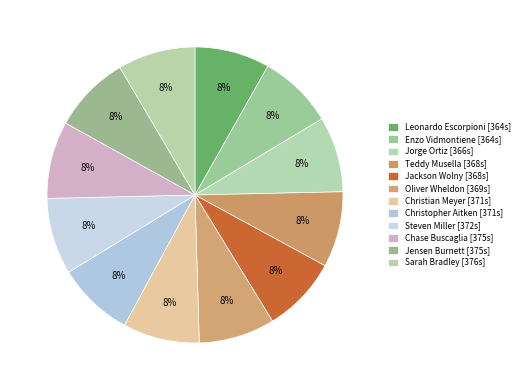

How many slices are in this pie chart?

12